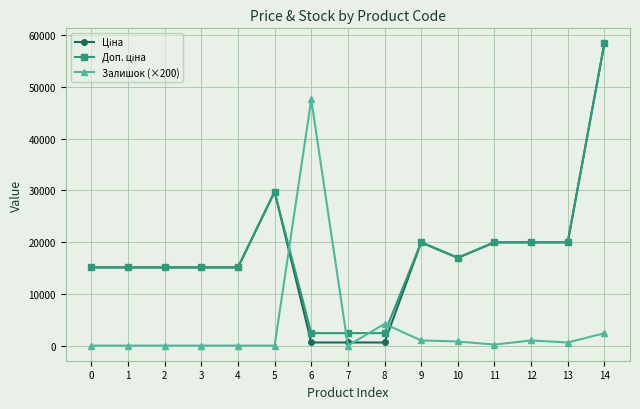

True or false: Залишок (×200) has a value of 0.0 at 0.

True